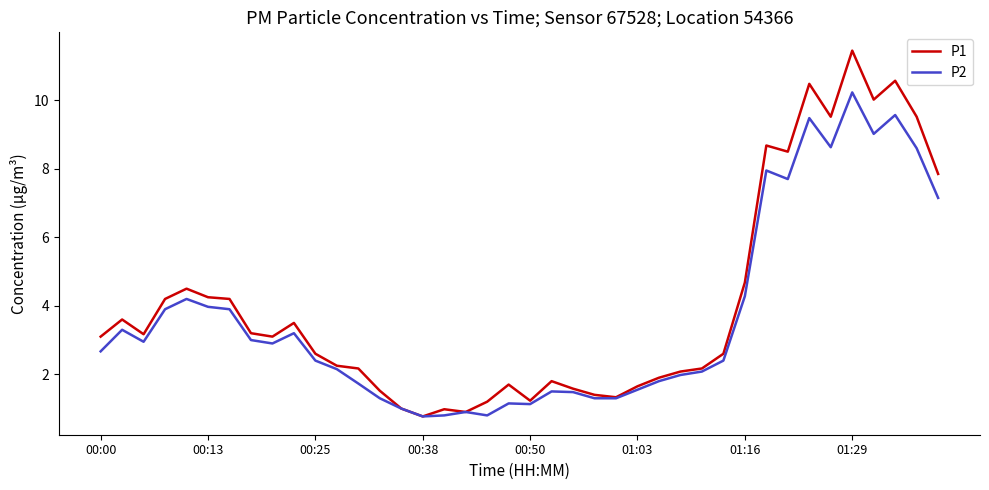

Which series has the widest spread of values?

P1